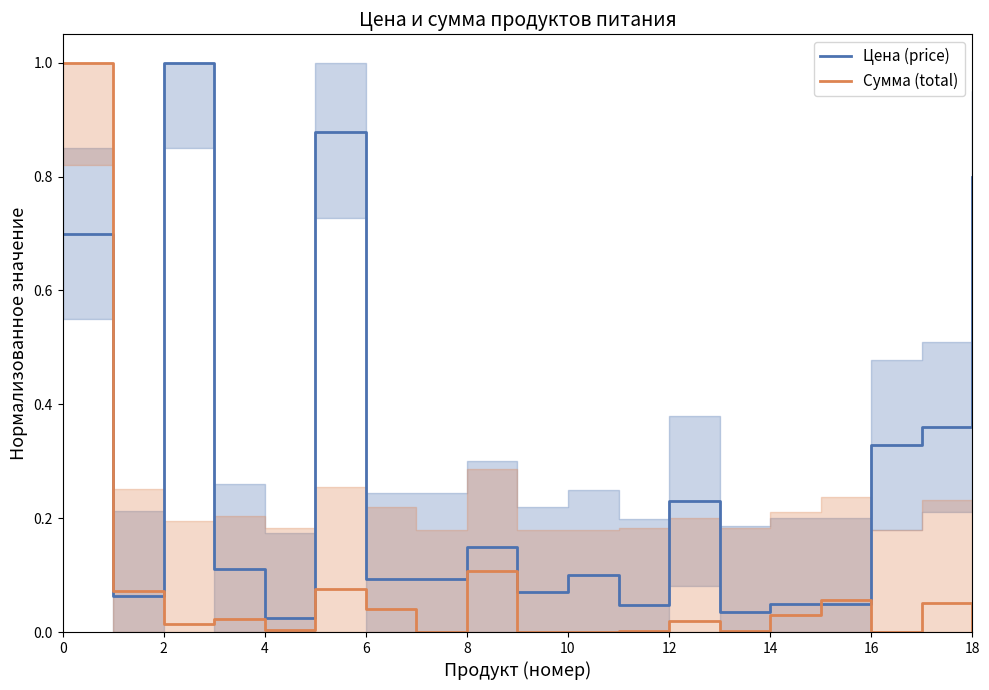

True or false: Сумма (total) has a value of 0.1 at 8.

True